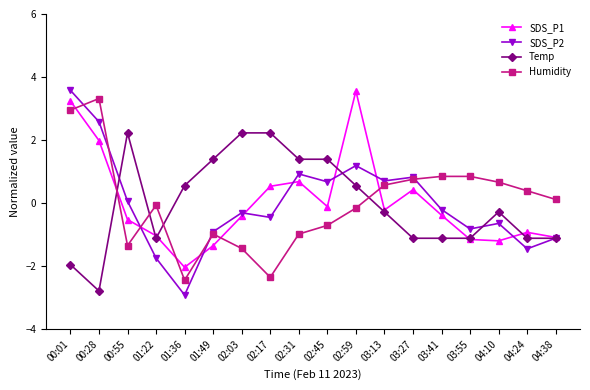

True or false: Humidity has a value of -1.0 at 02:31.

True